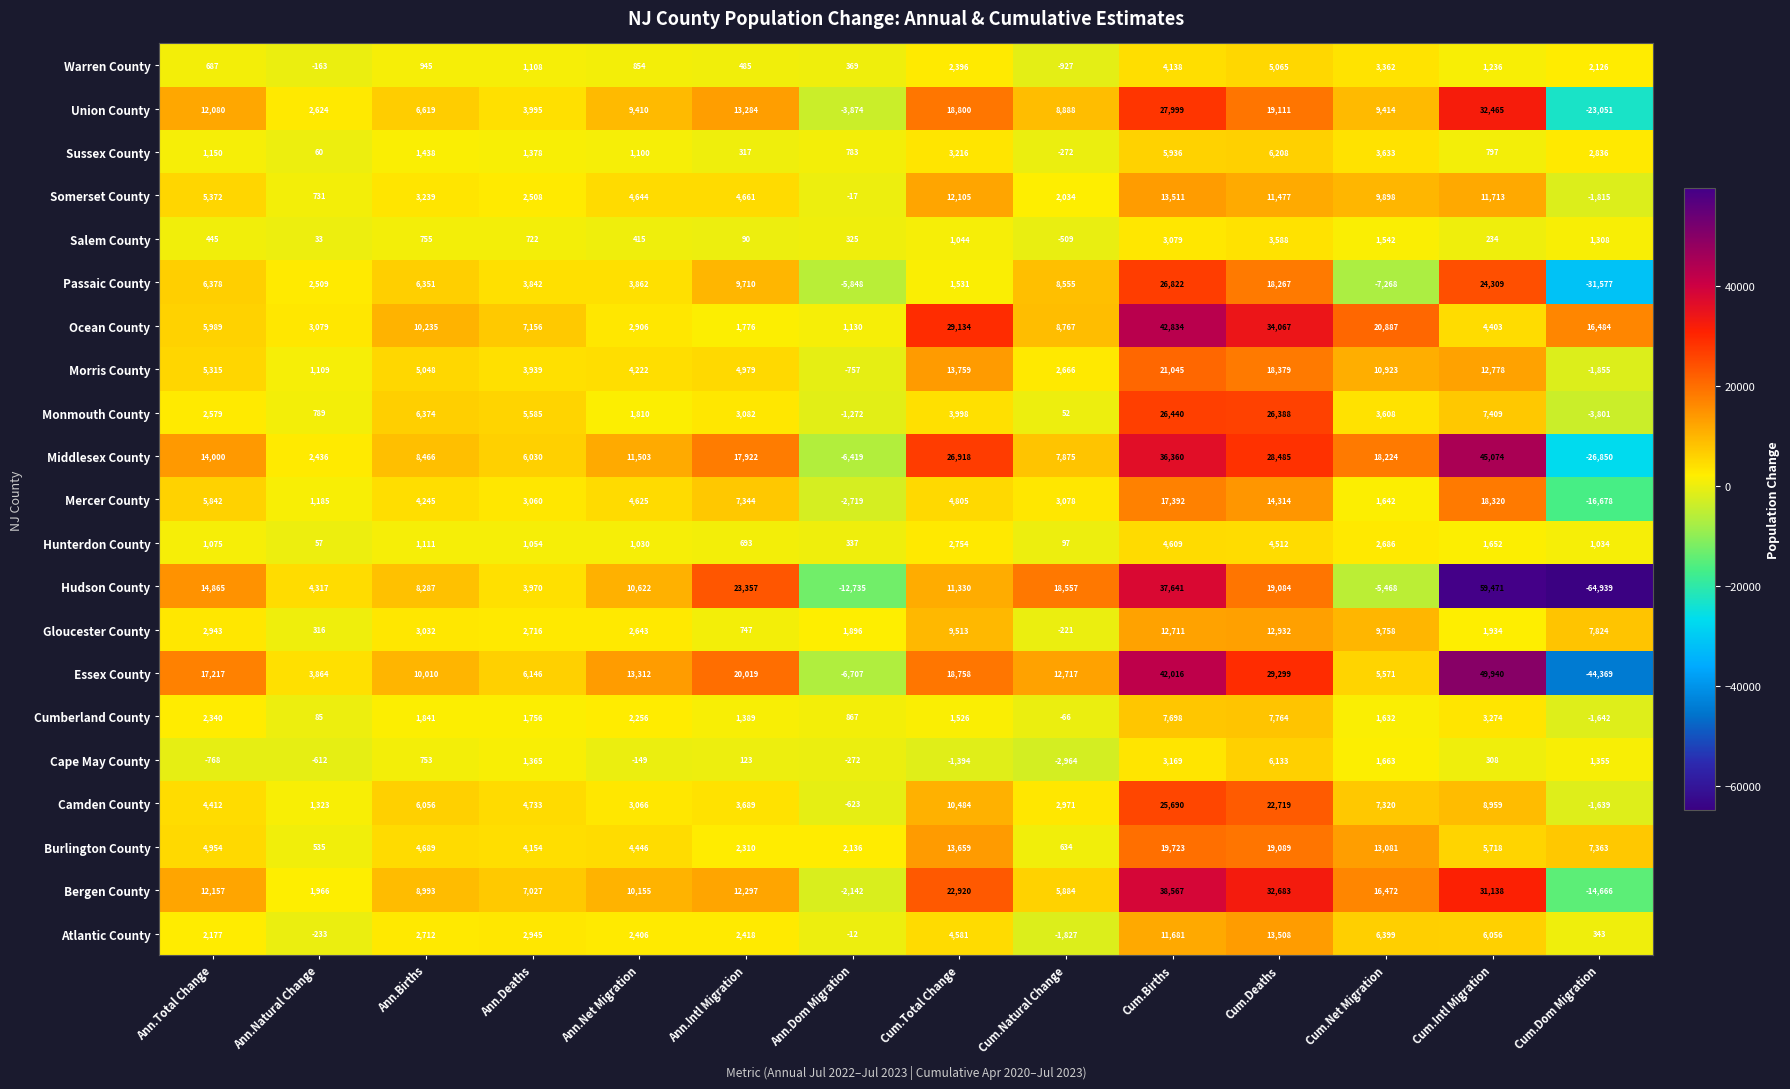

The value of Hunterdon County at Ann.Dom Migration is 337. True or false?

True